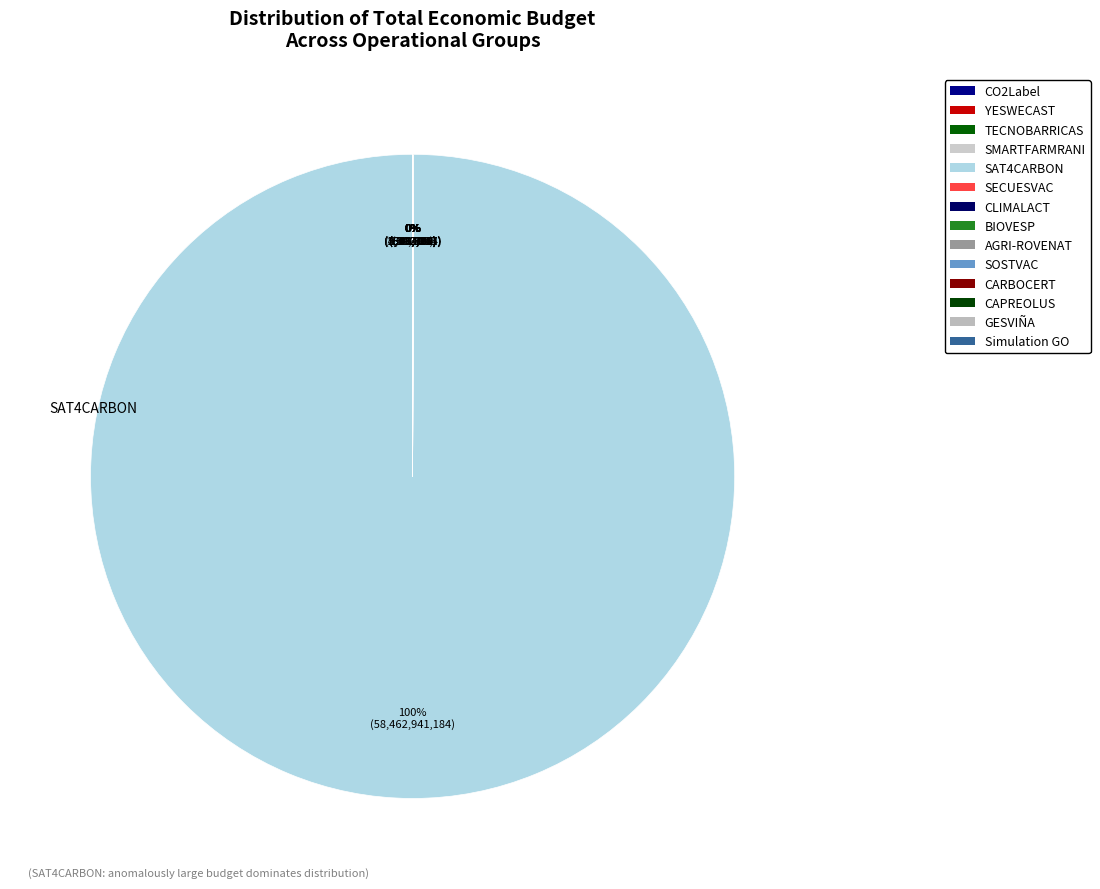

Does any single category account for the majority?

Yes